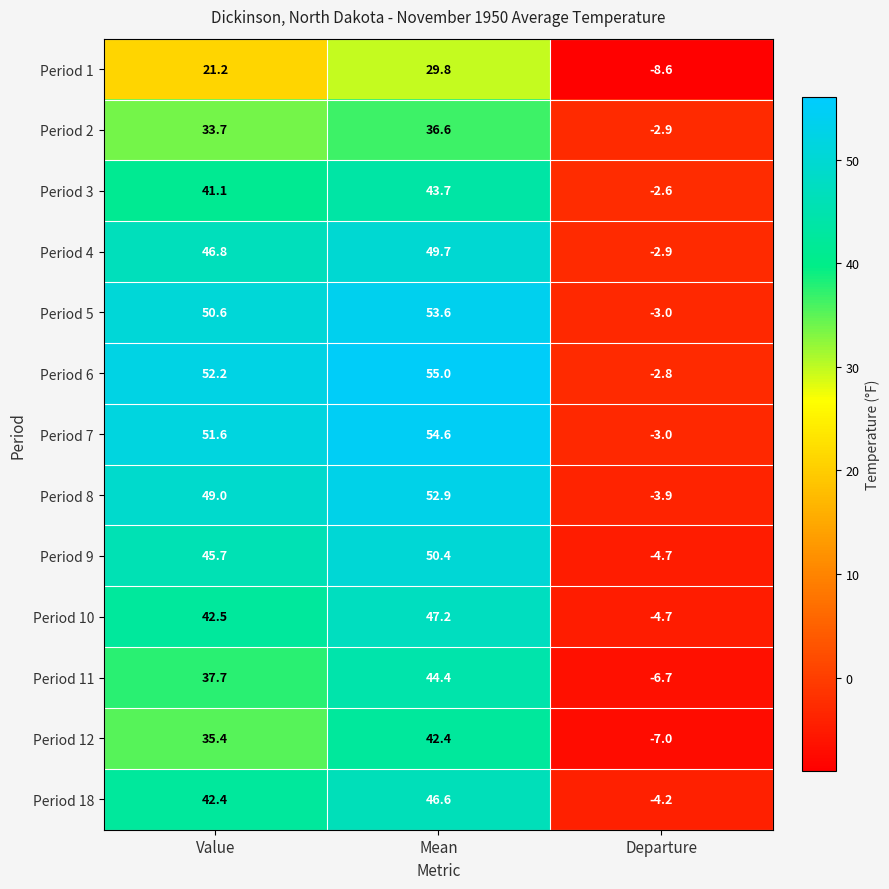

True or false: Period 6 has a value of 82.5 at Value.

False